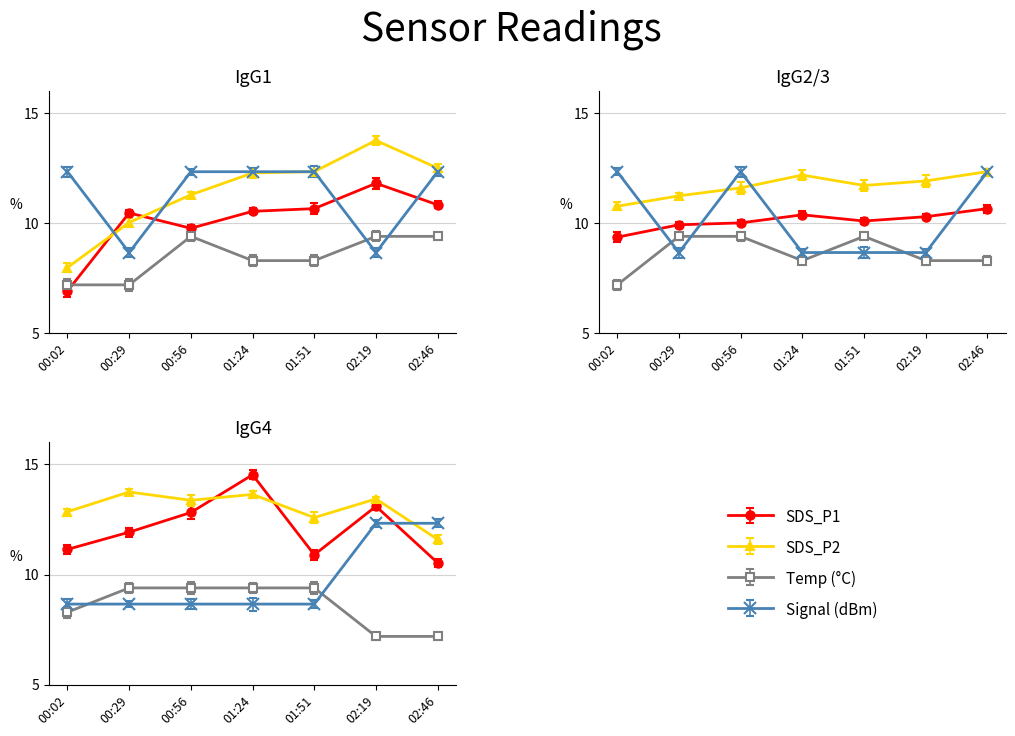

How many values in the SDS_P2 series are below 12?

3